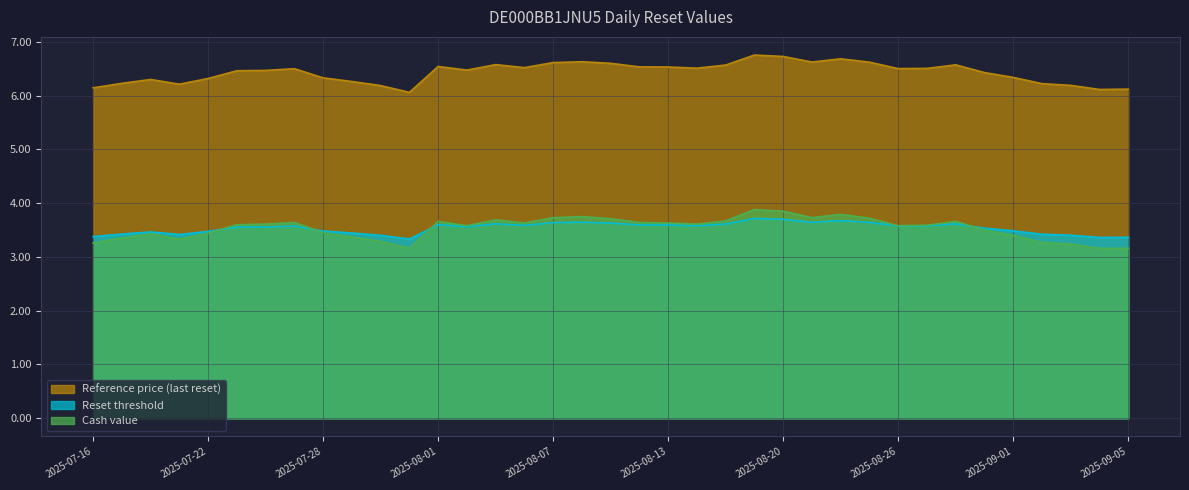

Rank the series at 2025-09-01 from highest to lowest value.

Reference price (last reset), Reset threshold, Cash value